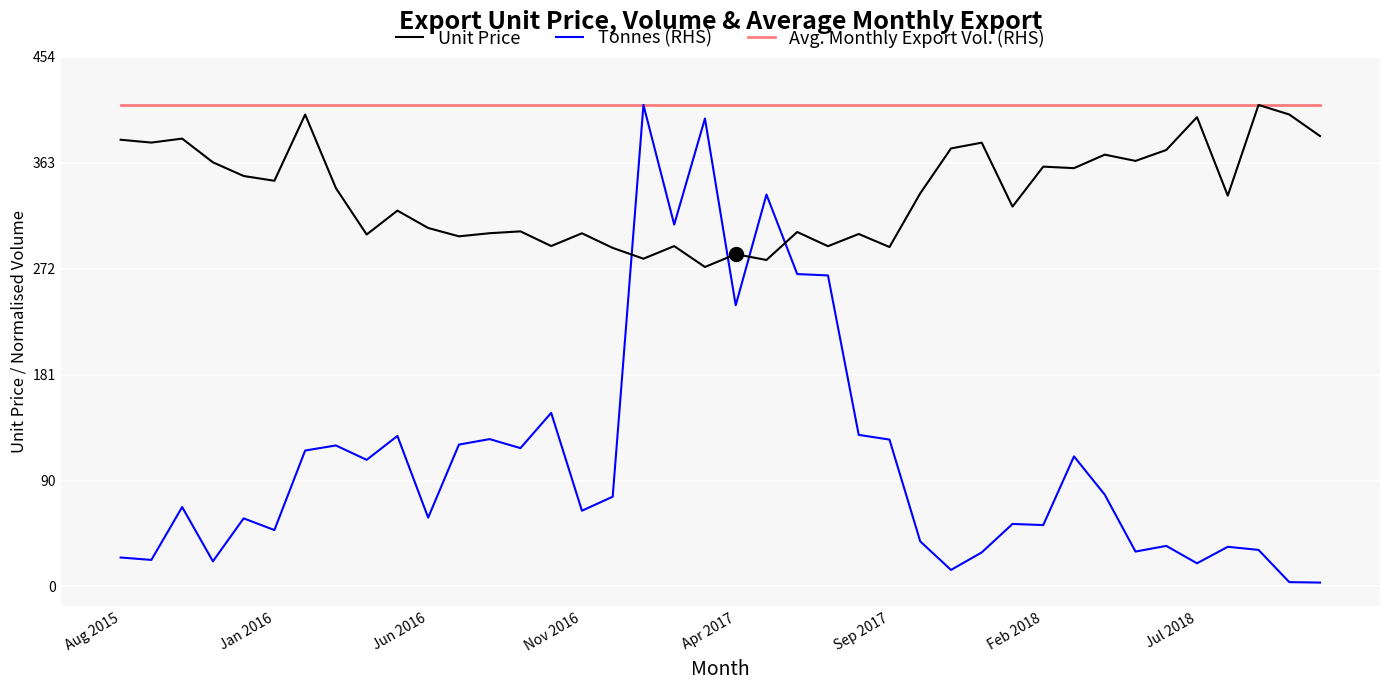

What is the maximum value for Tonnes (RHS)?

412.8